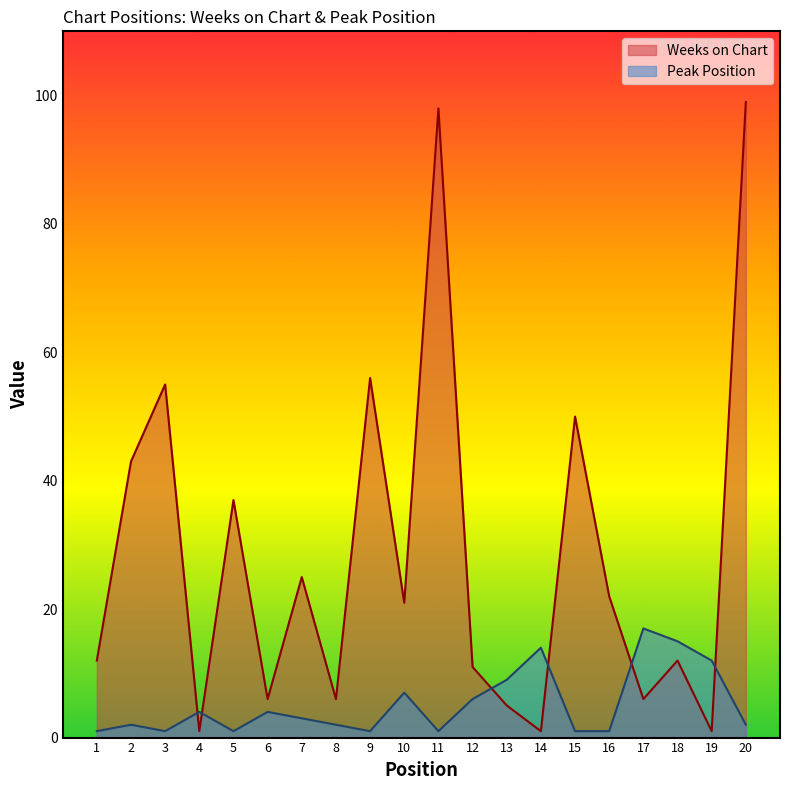

Rank the series by their average value, from lowest to highest.

Peak Position, Weeks on Chart